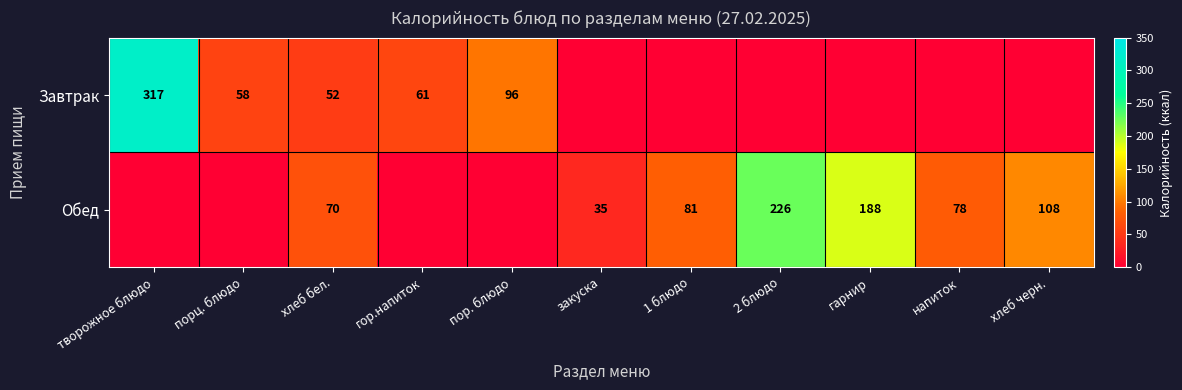

What is the difference between the Обед values at закуска and хлеб бел.?

35